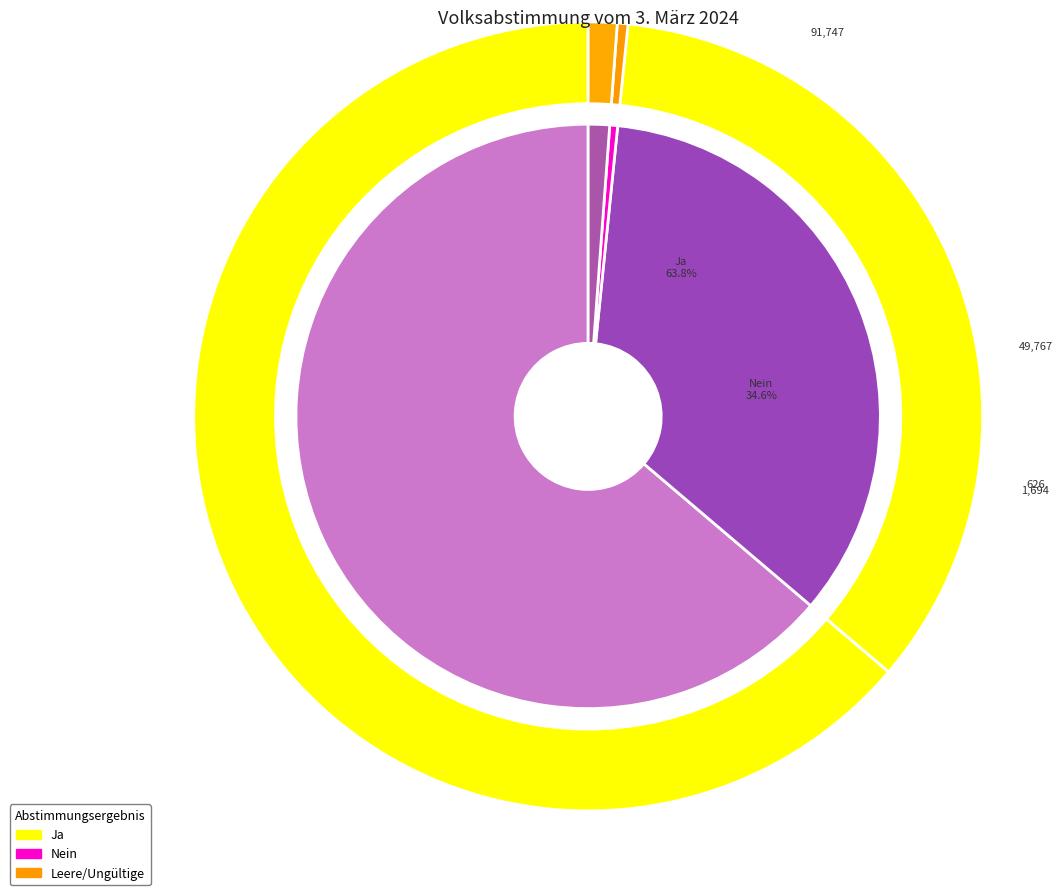

Is there any slice that represents more than half of the pie?

Yes